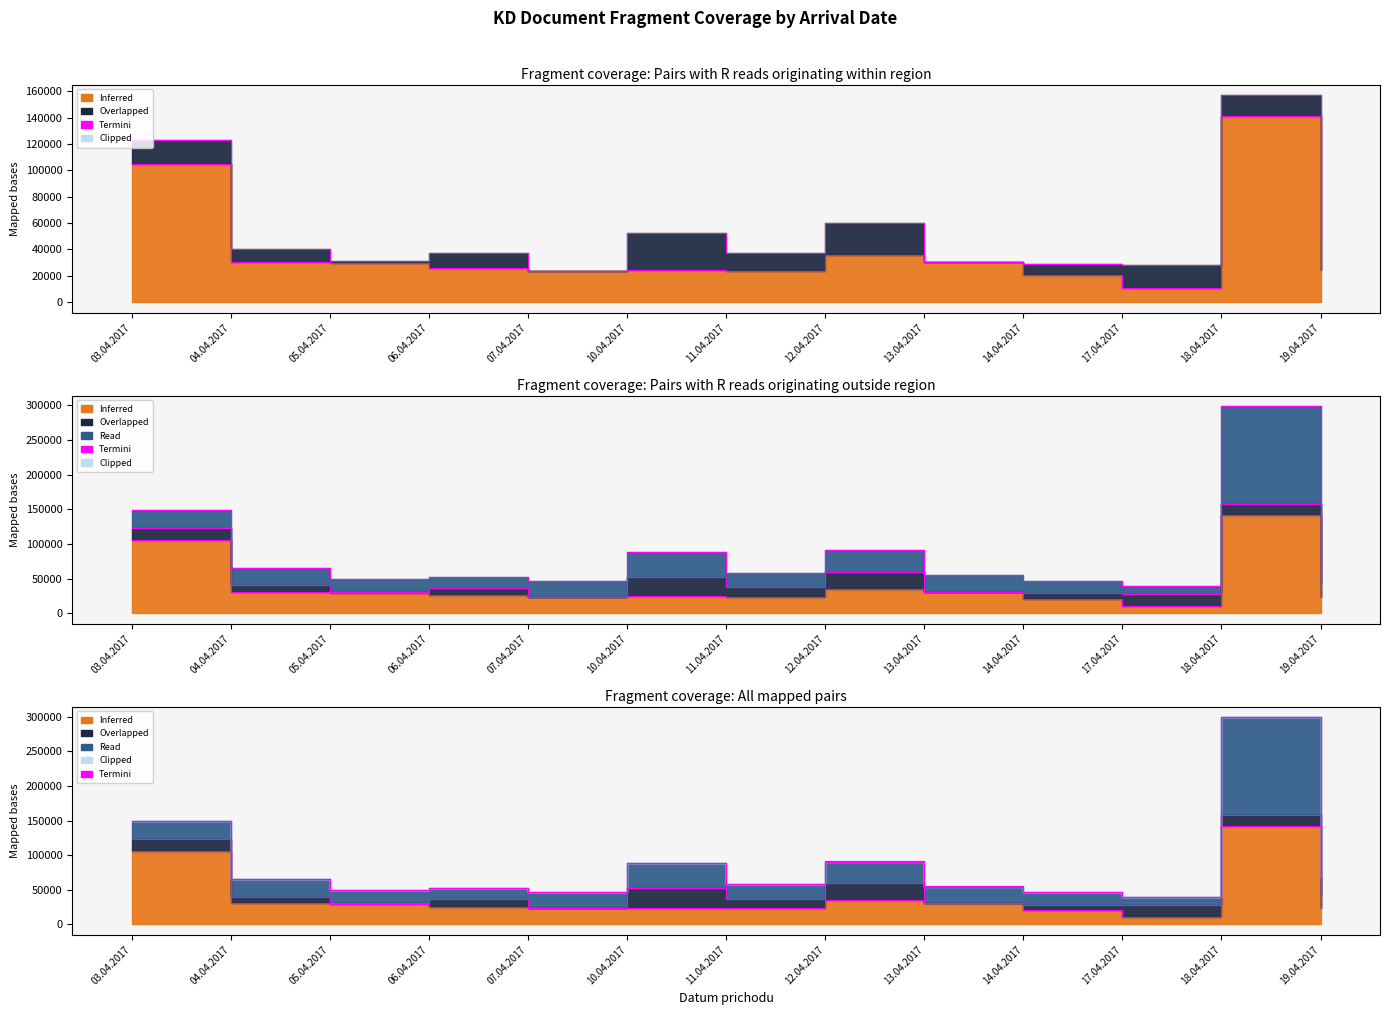

Reading left to right, transcribe all the data shown in this chart.

03.04.2017=149002	04.04.2017=65190	05.04.2017=49971	06.04.2017=53112	07.04.2017=47159	10.04.2017=88613	11.04.2017=58256	12.04.2017=90902	13.04.2017=54934	14.04.2017=46450	17.04.2017=39373	18.04.2017=299082	19.04.2017=67242